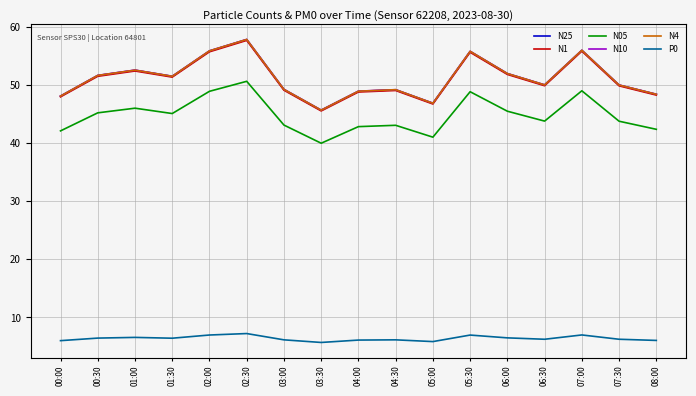

At which label does N10 reach its minimum?

03:30